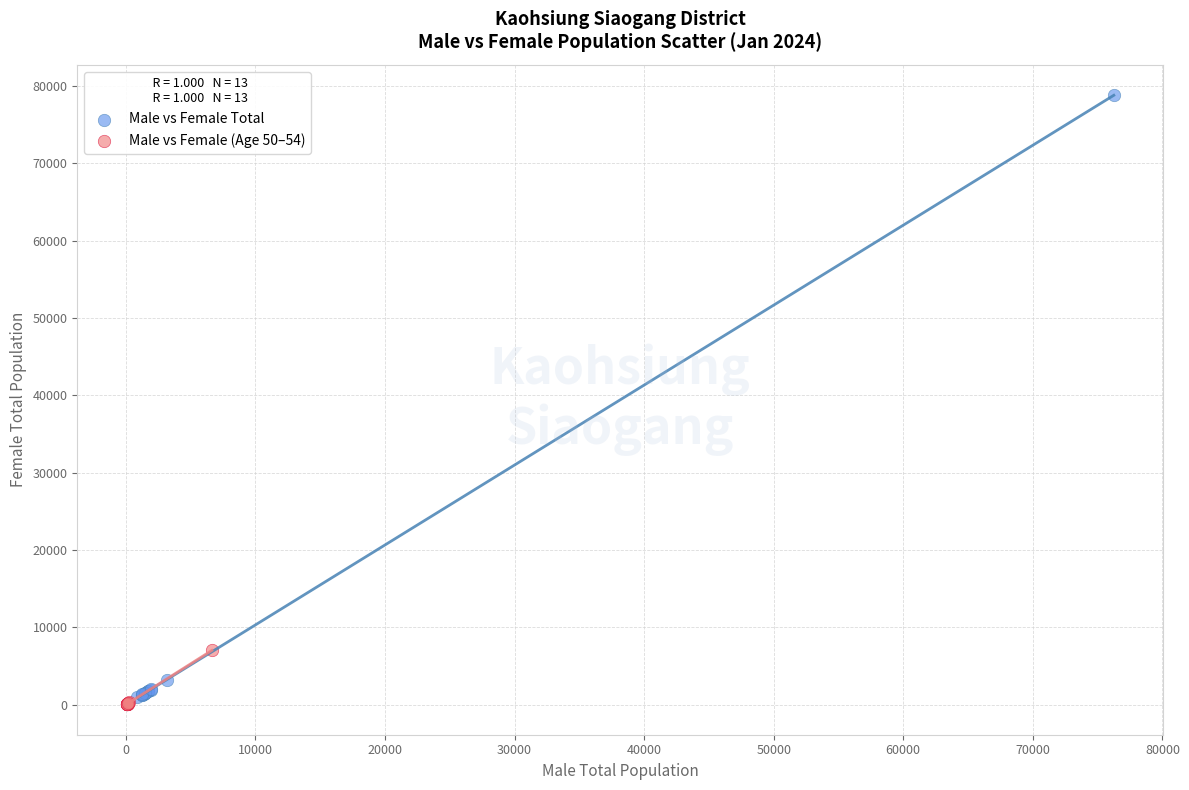

Which series has the largest Y range (max minus min)?

Male vs Female Total